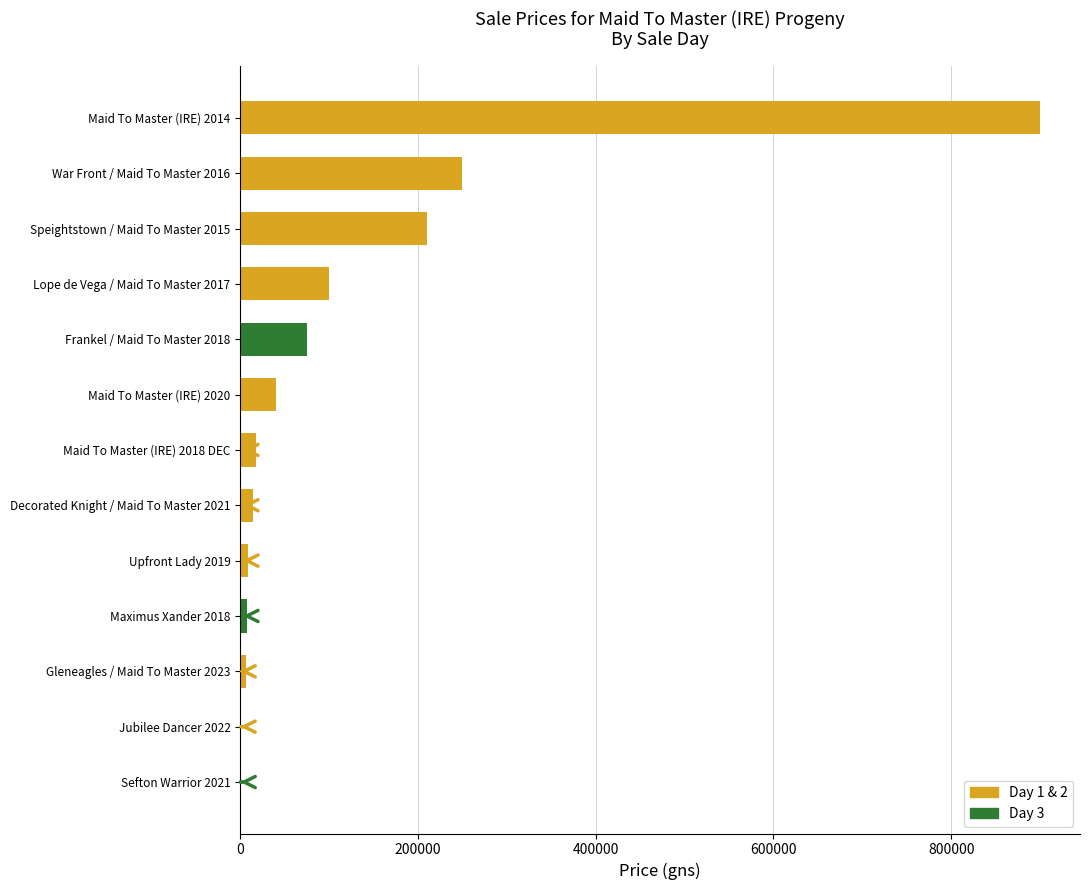

What is the sum of all values?

1632400